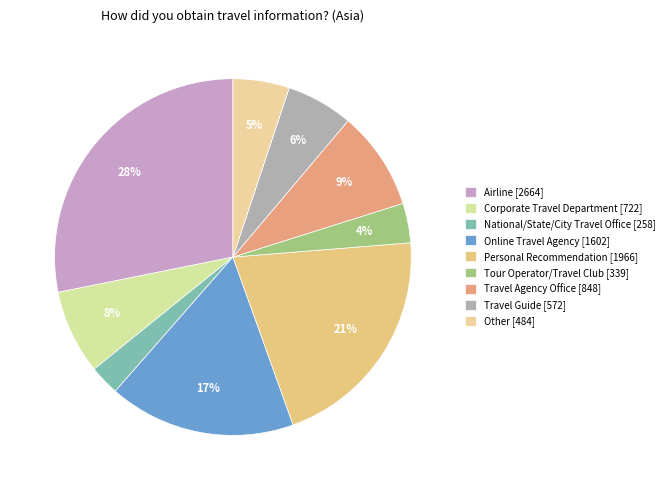

Is it true that Personal Recommendation is 14% of the pie?

False